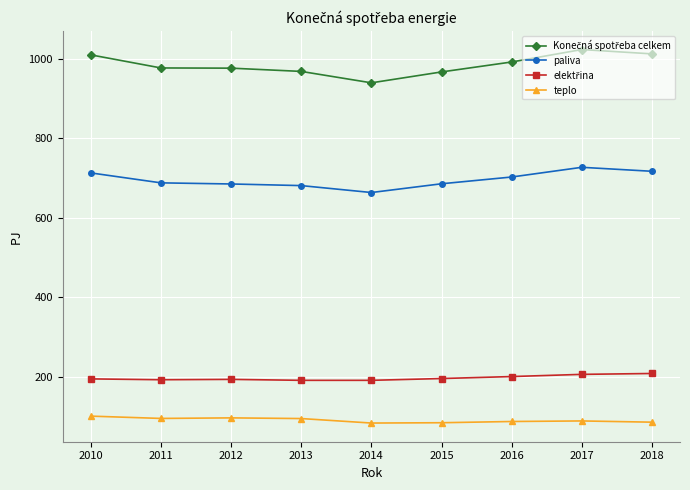

True or false: teplo has a value of 129.1 at 2016.

False